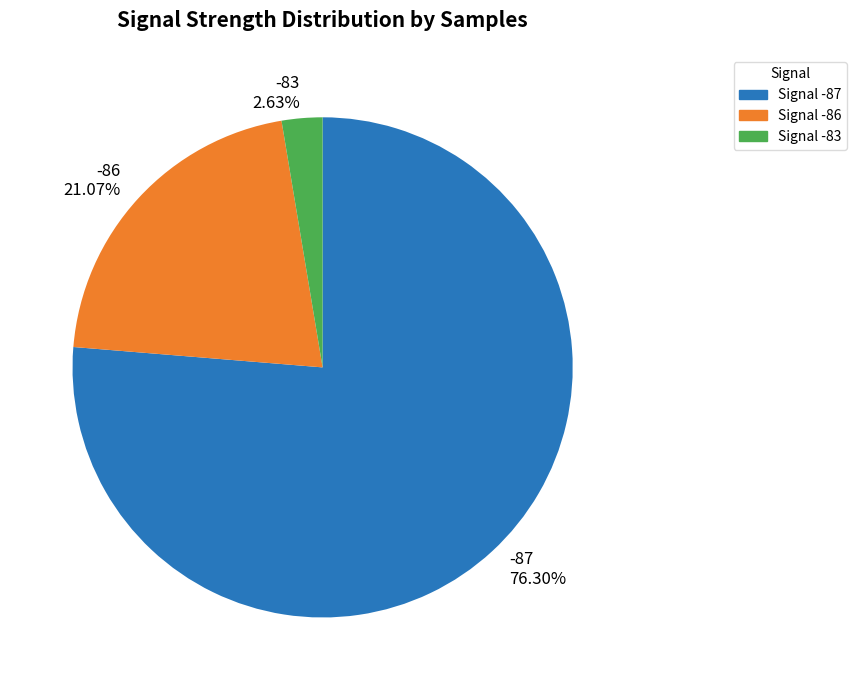

Does any single category account for the majority?

Yes